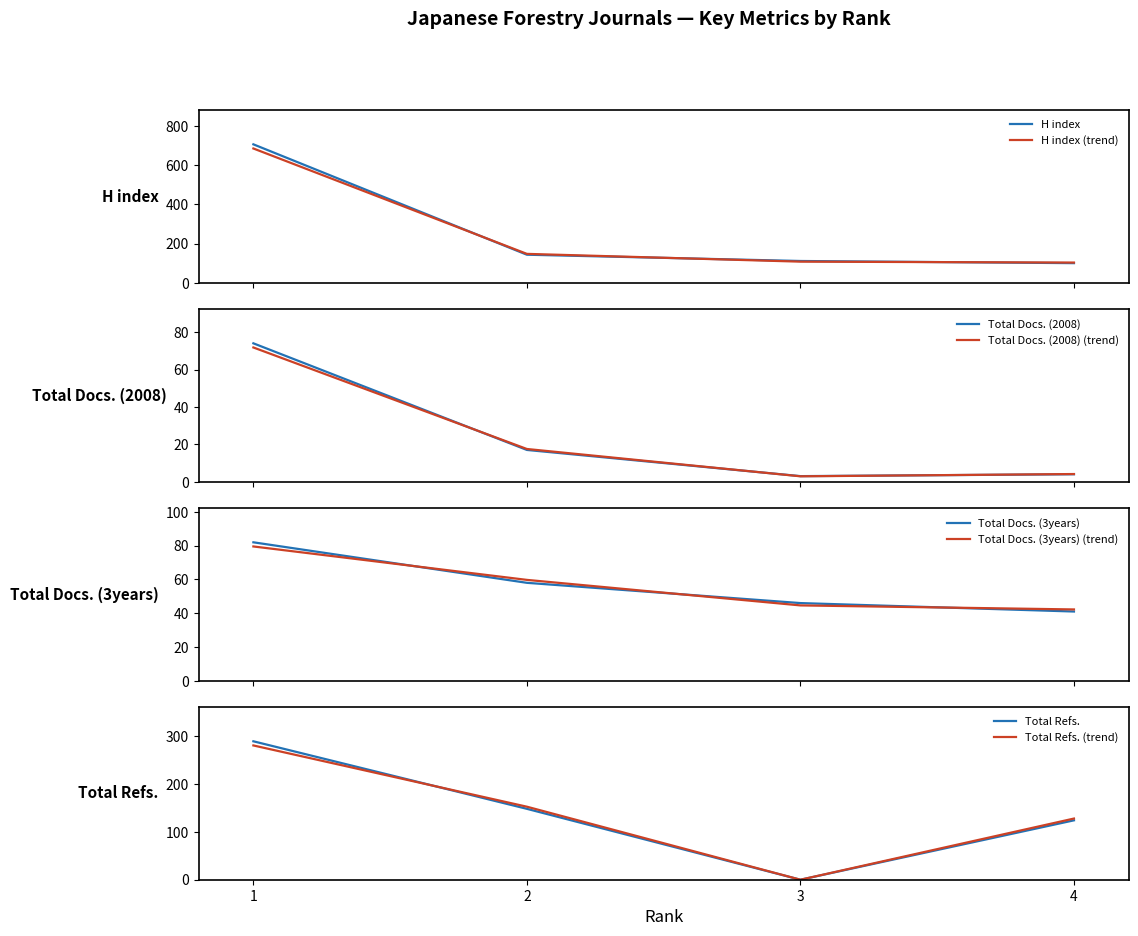

Reading left to right, list all the values displayed in this chart.

H index: 1=706	2=143	3=111	4=100
Total Docs. (2008): 1=74	2=17	3=3	4=4
Total Docs. (3years): 1=82	2=58	3=46	4=41
Total Refs.: 1=289	2=148	3=0	4=124